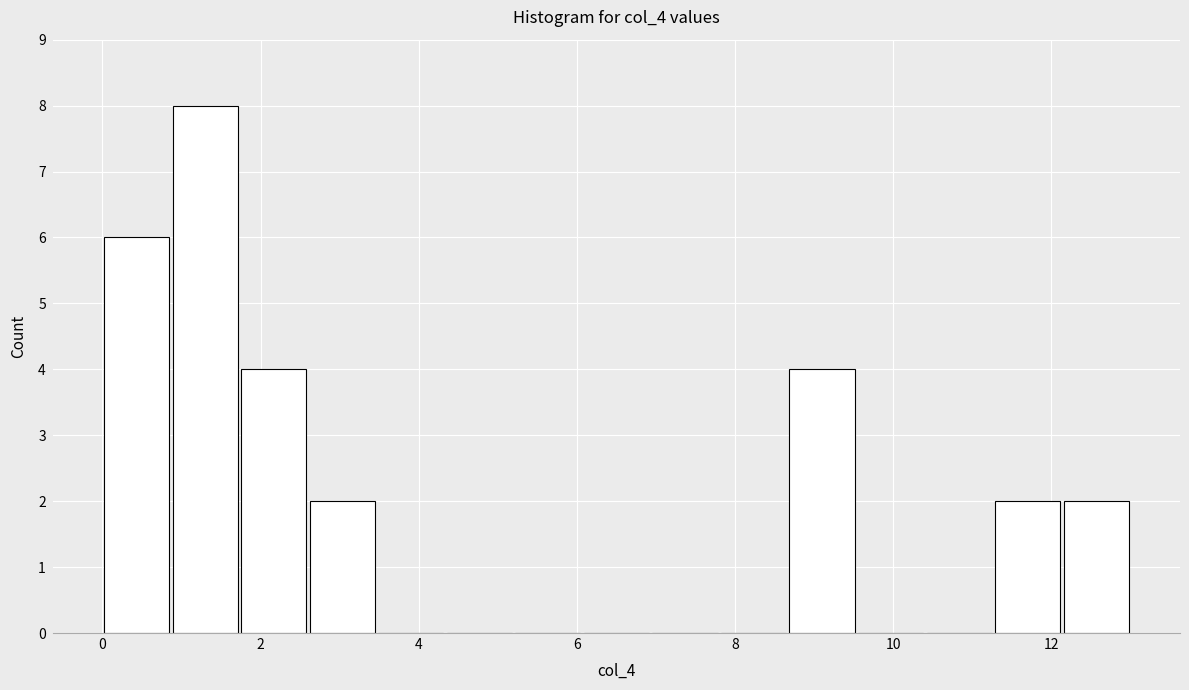

Reading left to right, list every bar in this chart as the range it spans on the x-axis followed by its height. Neither the bar edges nor the heights are printed on the chart, so give them approximately, as read against the axes.

0.0 to 0.8: 6
0.8 to 1.8: 8
1.8 to 2.6: 4
2.6 to 3.4: 2
3.4 to 4.4: 0
4.4 to 5.2: 0
5.2 to 6.0: 0
6.0 to 7.0: 0
7.0 to 7.8: 0
7.8 to 8.6: 0
8.6 to 9.6: 4
9.6 to 10.4: 0
10.4 to 11.2: 0
11.2 to 12.2: 2
12.2 to 13.0: 2